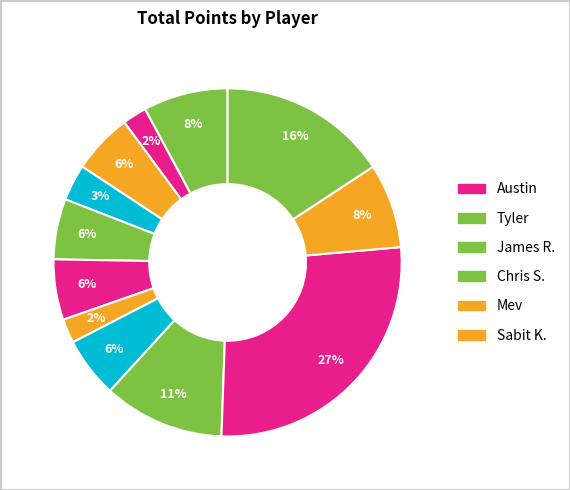

Which category has the biggest portion of the pie?

Austin